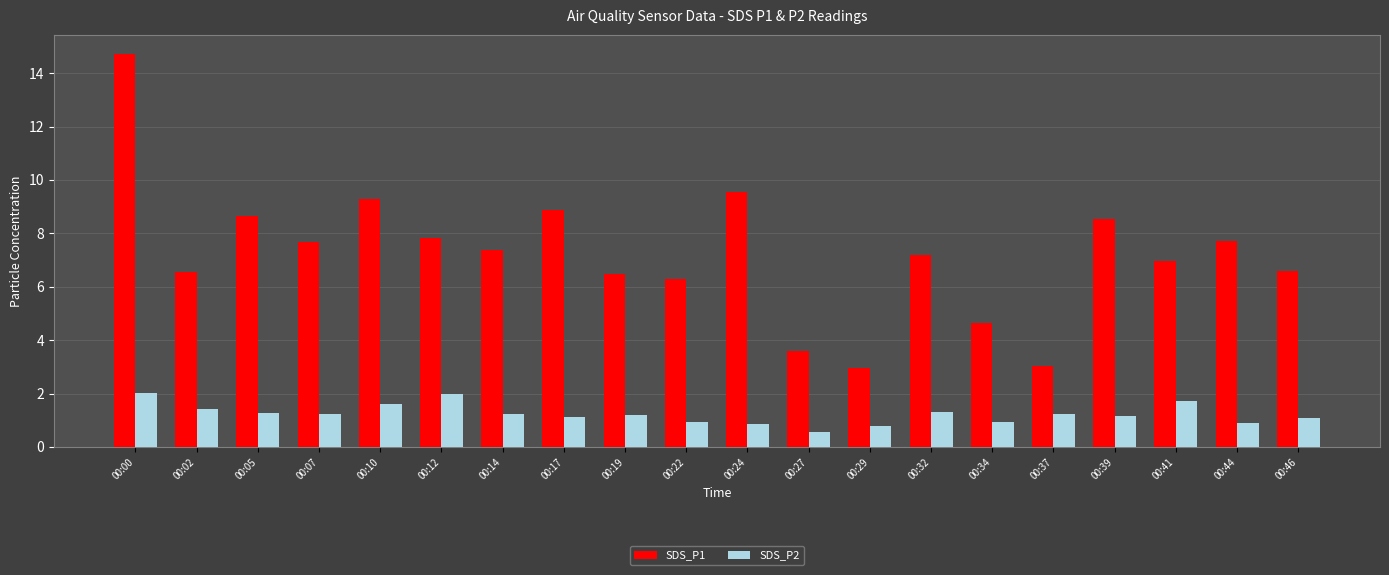

At which category is the sum across all series the highest?

00:00